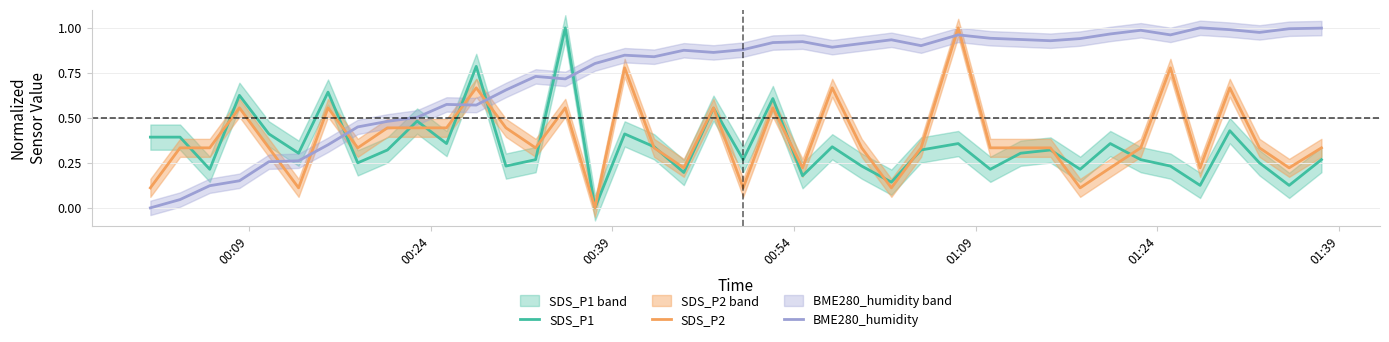

True or false: SDS_P2 and BME280_humidity cross at least once.

True